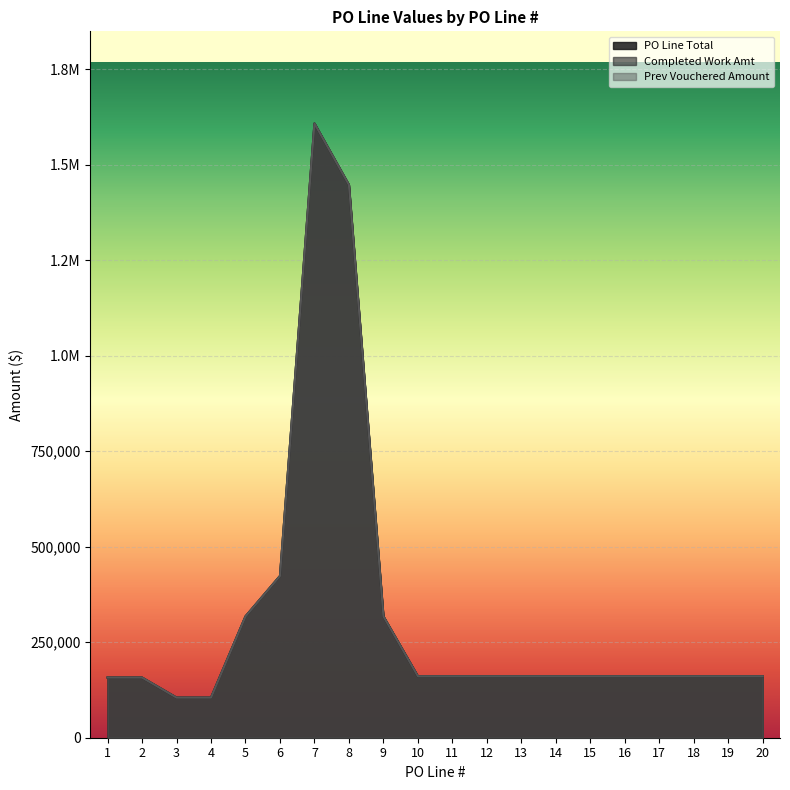

Which category has the lowest value in the PO Line Total series?

3